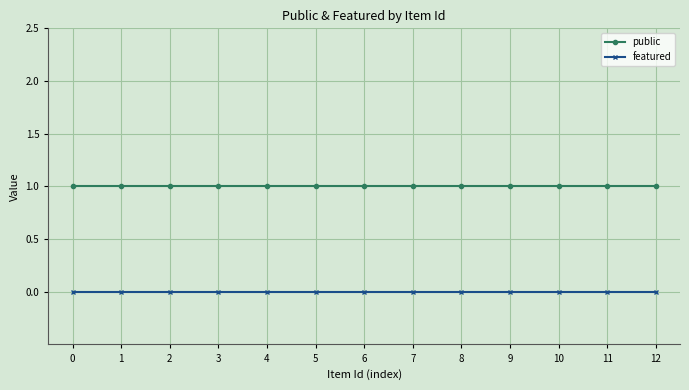

What is the spread (max minus min) of values at 9?

1